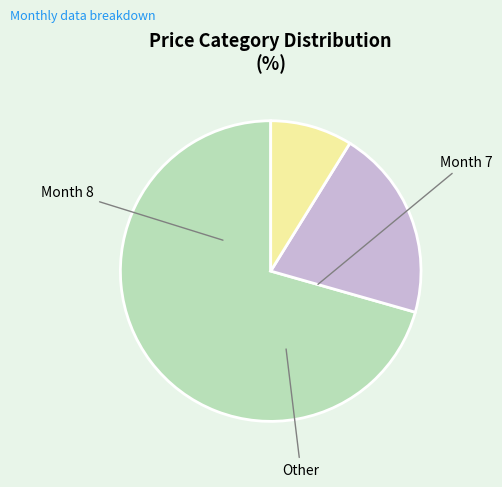

Is there a majority slice in this chart?

Yes